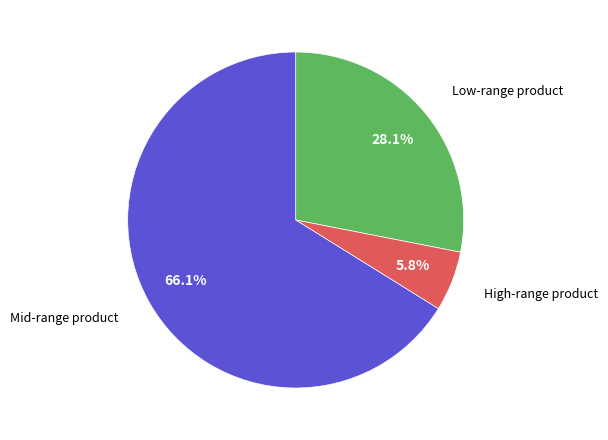

Is there any slice that represents more than half of the pie?

Yes